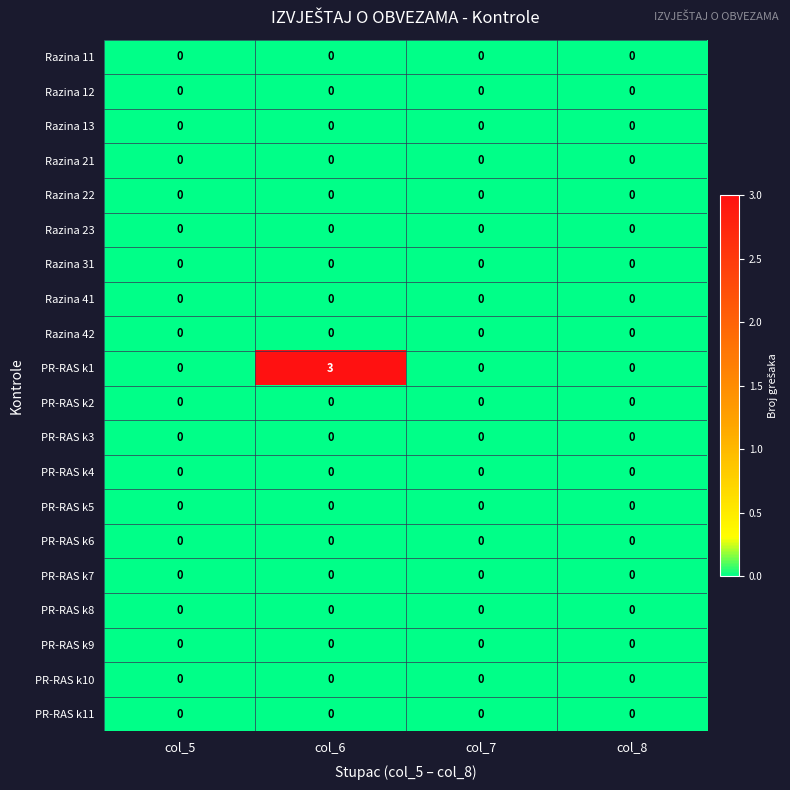

What is the greatest value displayed?

3